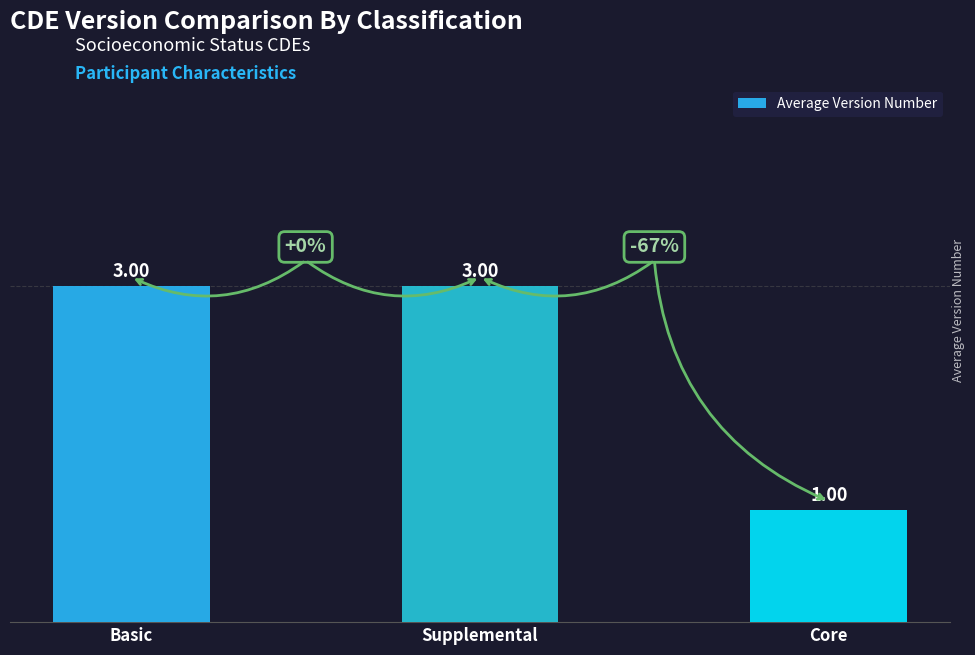

Which has a higher value, Supplemental or Core?

Supplemental